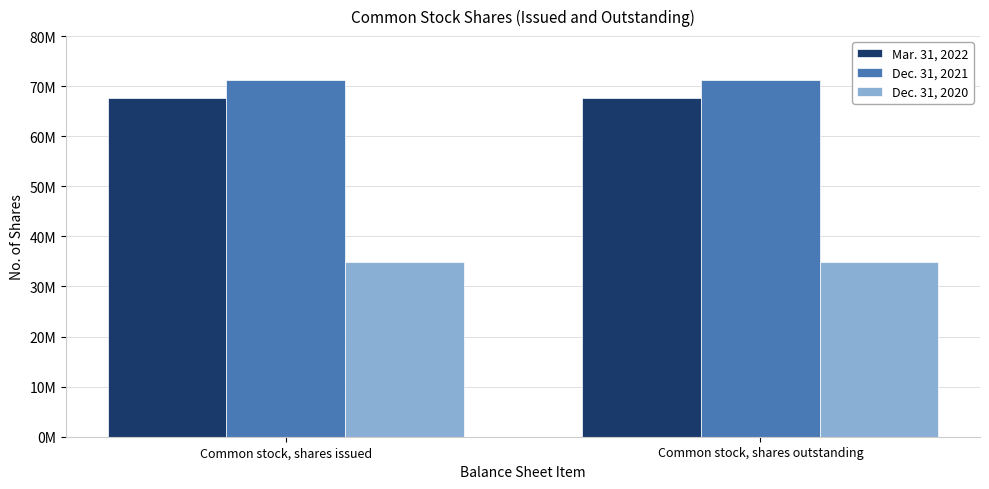

Which series has the largest range (max minus min)?

Mar. 31, 2022